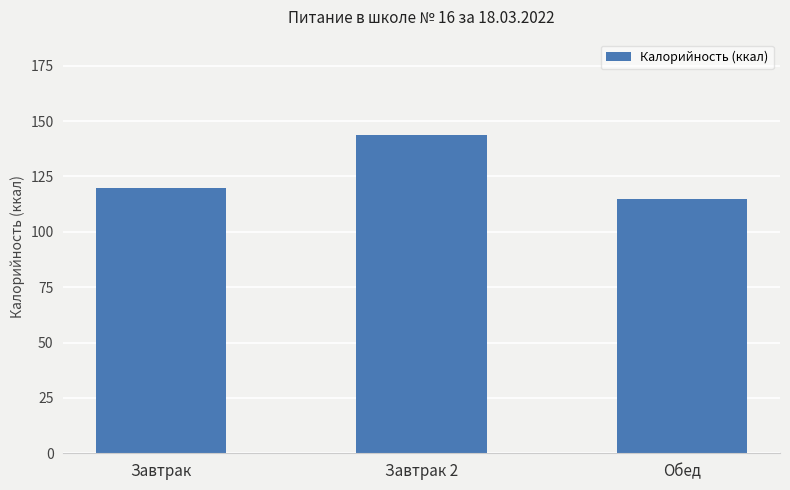

What is the difference between the maximum and minimum values?

28.7